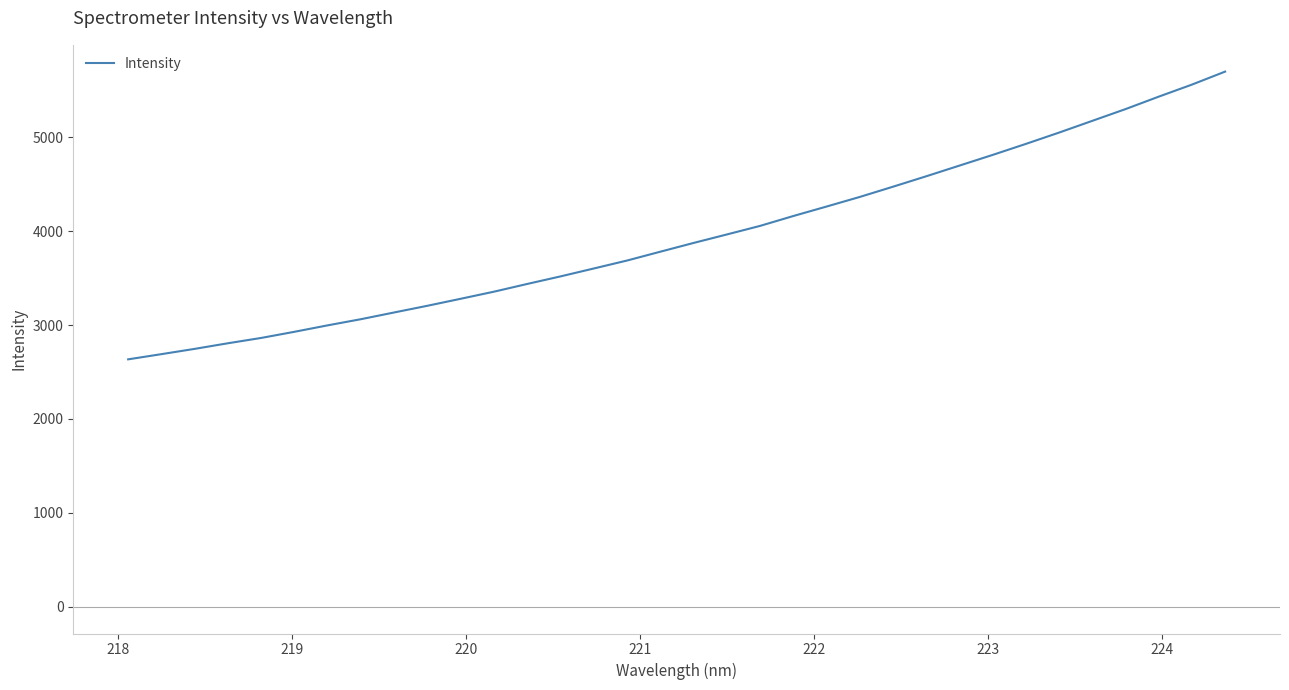

What is the minimum value shown in the chart?

2634.8